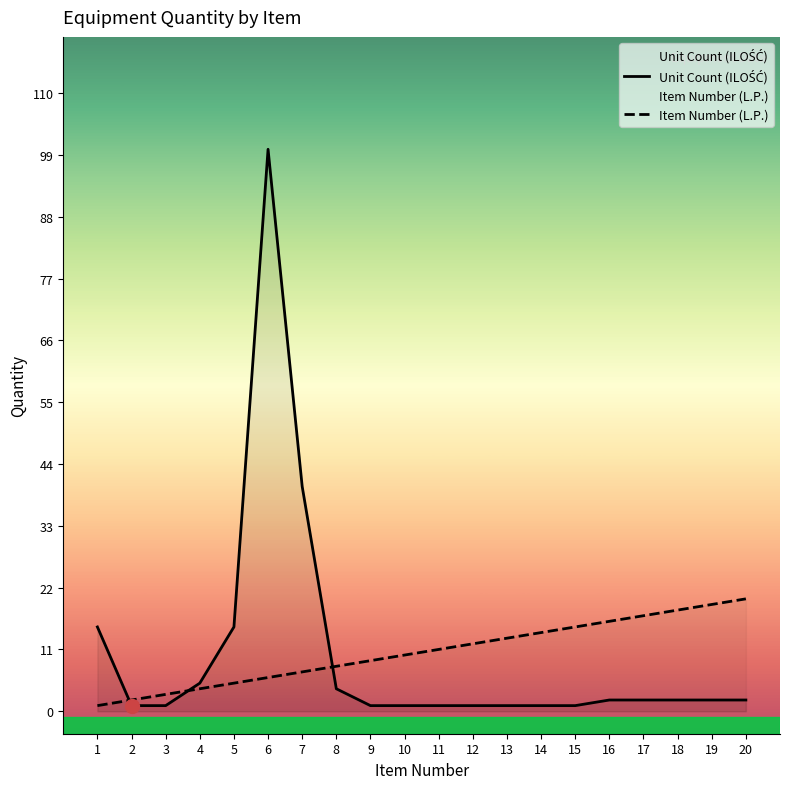

What is the sum of the Item Number (L.P.) values at 20 and 2?

22